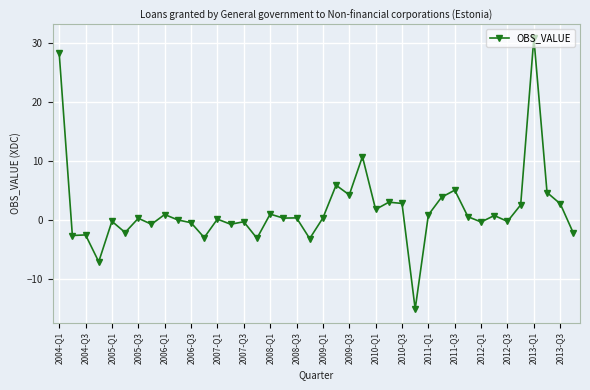

What is the average value?

1.7